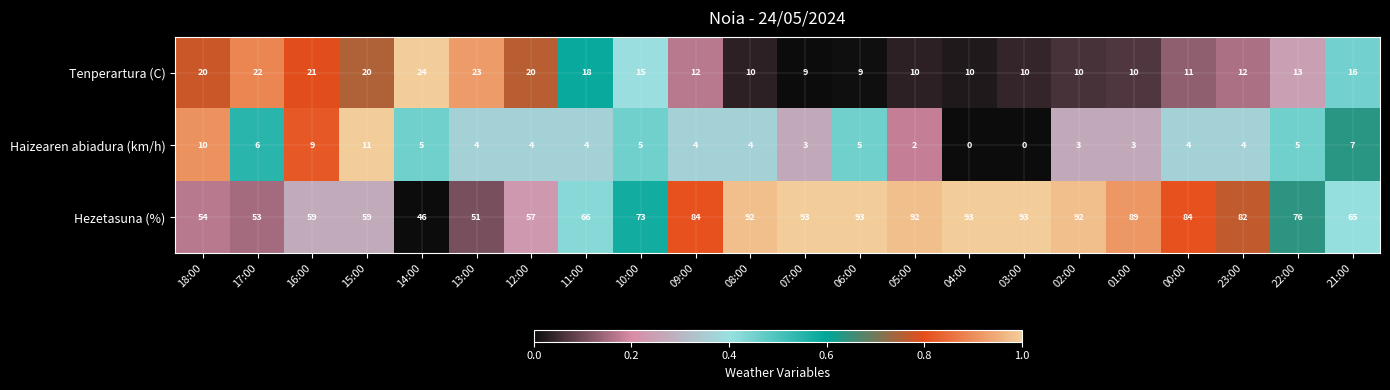

Which series has the largest range (max minus min)?

Hezetasuna (%)